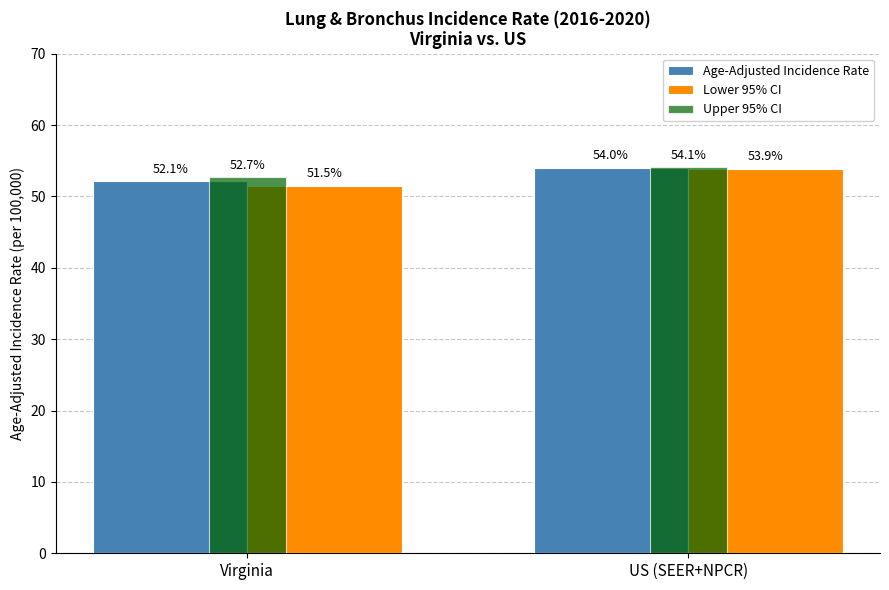

At US (SEER+NPCR), list the series in order from smallest to largest.

Lower 95% CI, Age-Adjusted Incidence Rate, Upper 95% CI